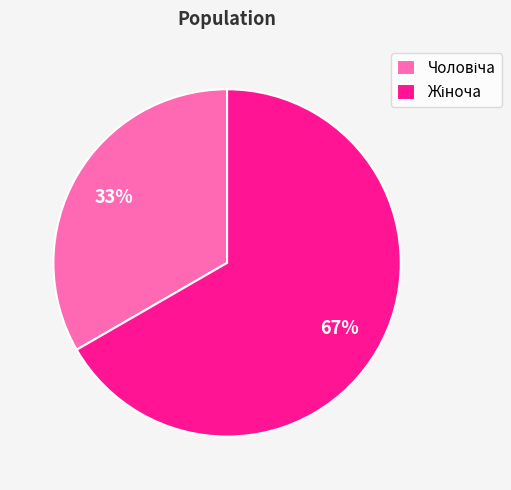

To the nearest percent, what is the average slice percentage?

50%